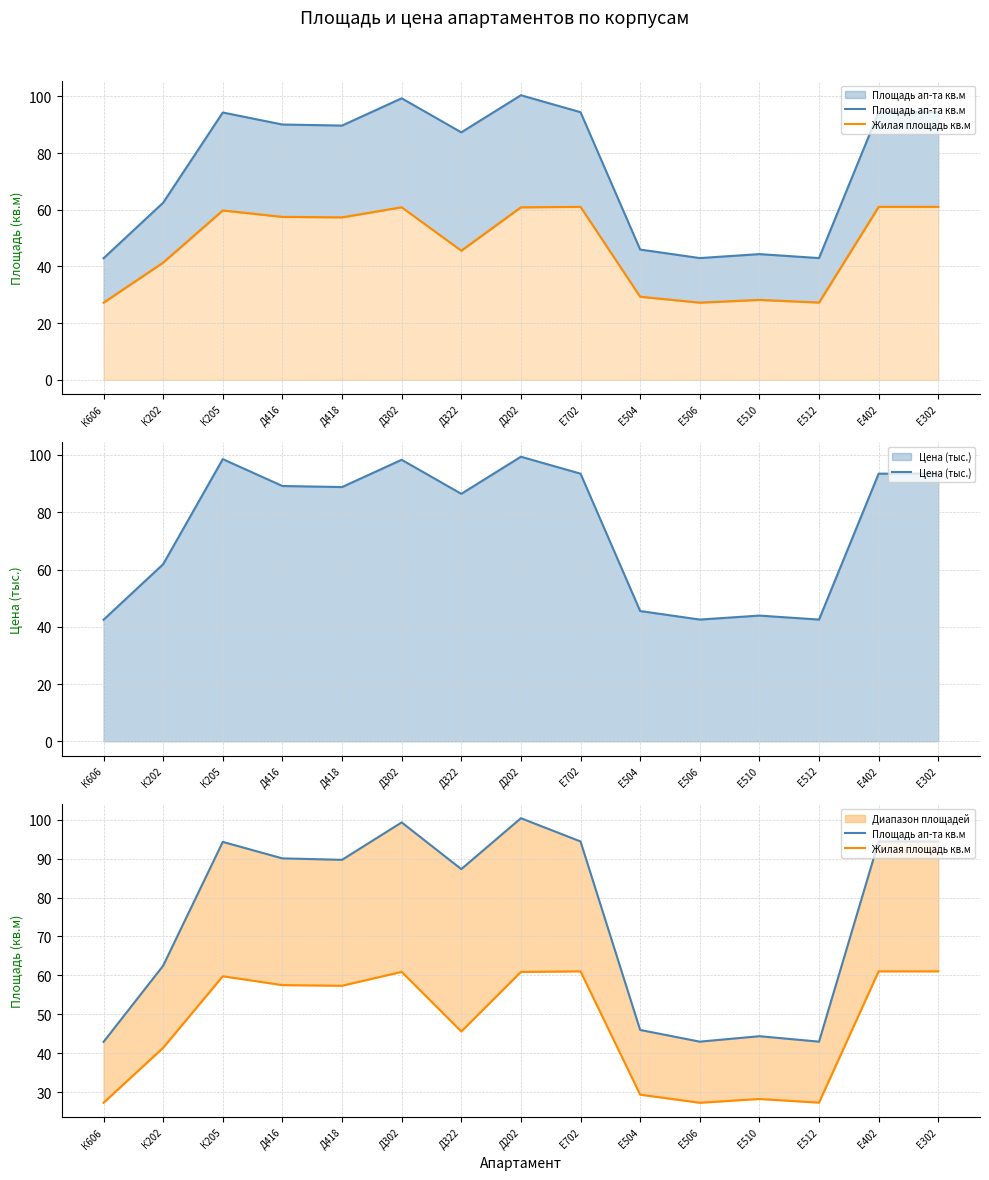

How many categories are shown in the chart?

15